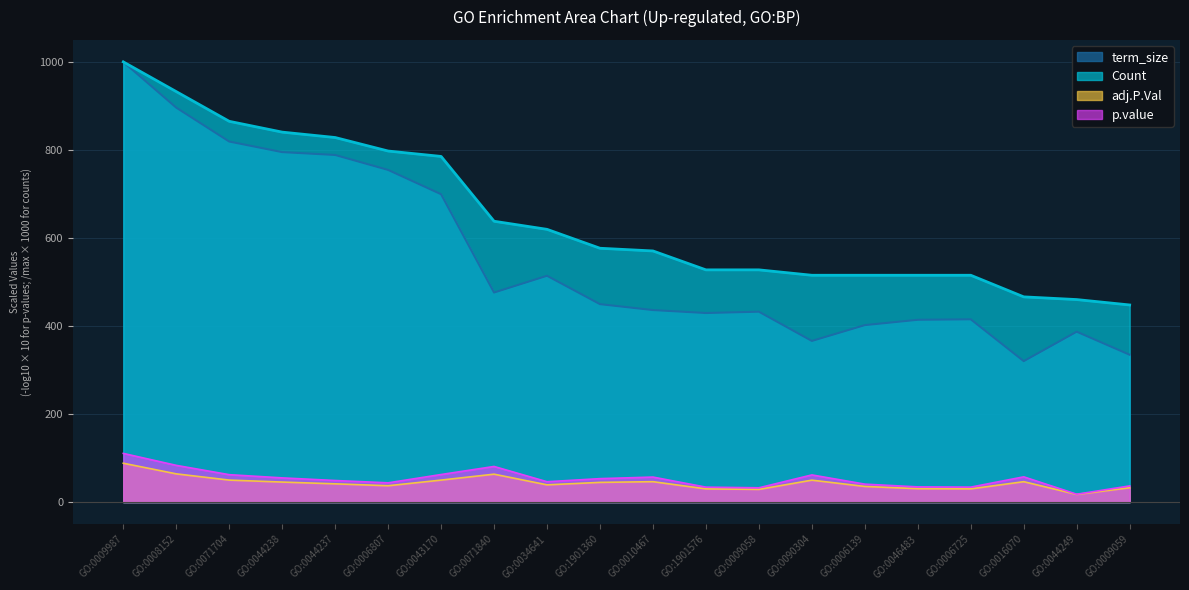

True or false: term_size has a value of 494.2 at GO:0016070.

False